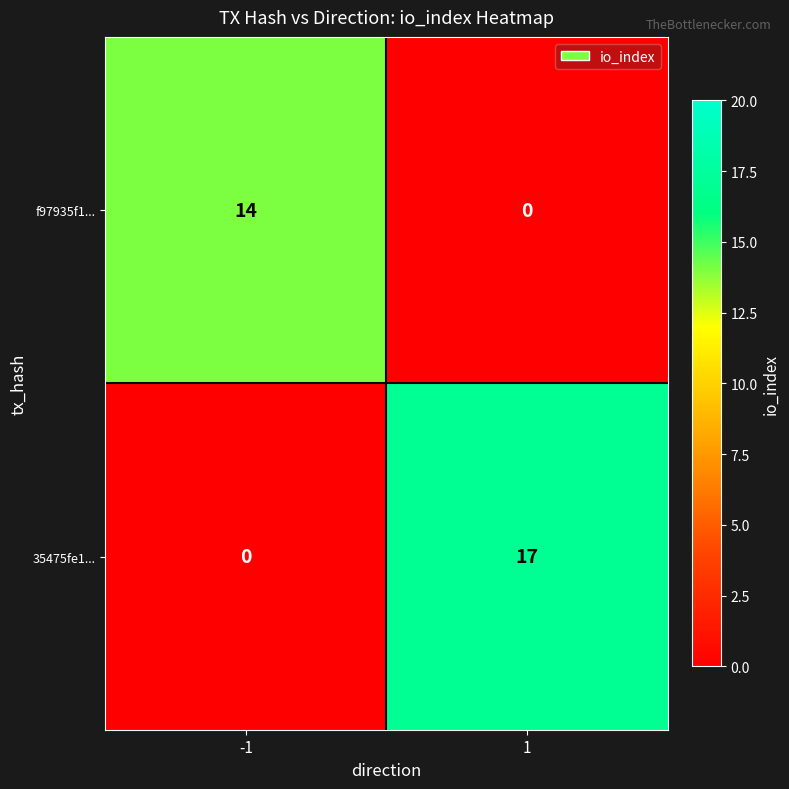

Which series has the widest spread of values?

35475fe1...